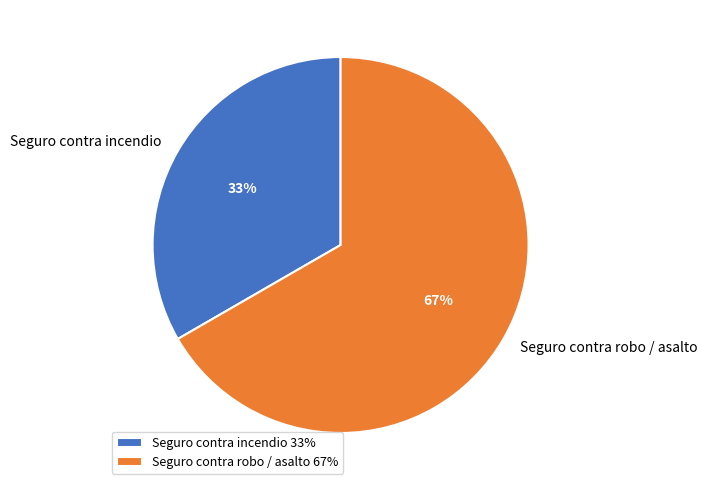

Which has a higher value, Seguro contra robo / asalto or Seguro contra incendio?

Seguro contra robo / asalto